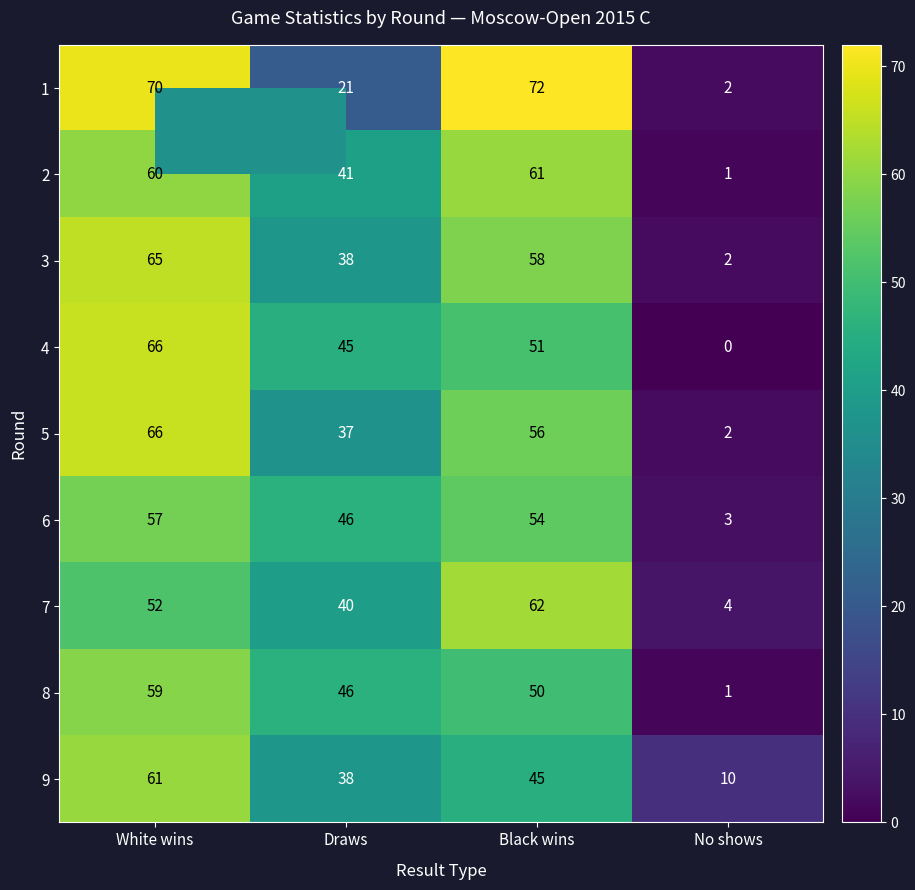

Which category has the lowest value in the 4 series?

No shows